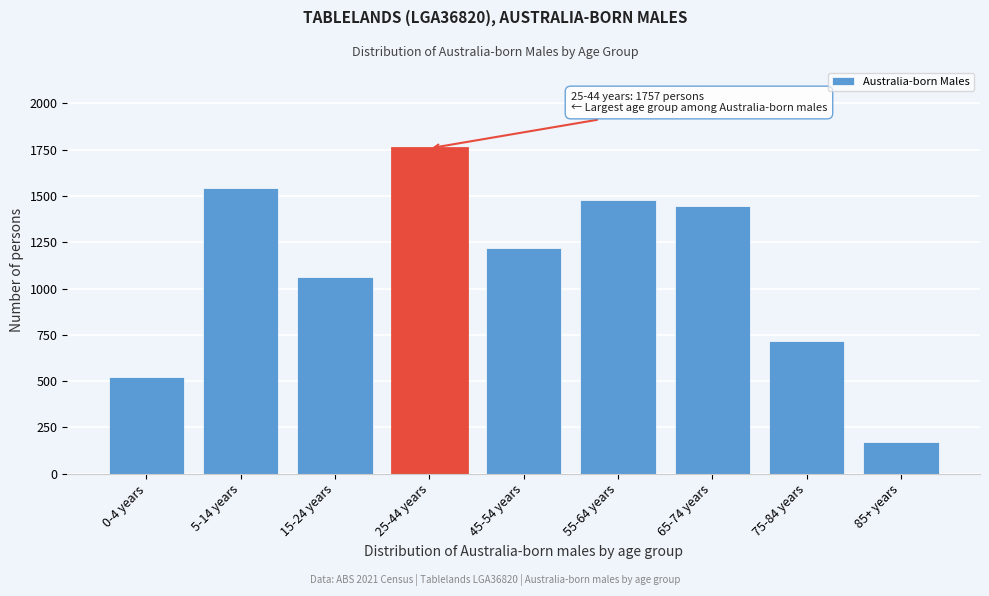

Reading right to left, transcribe all the data shown in this chart.

169	718	1445	1476	1217	1757	1062	1541	521